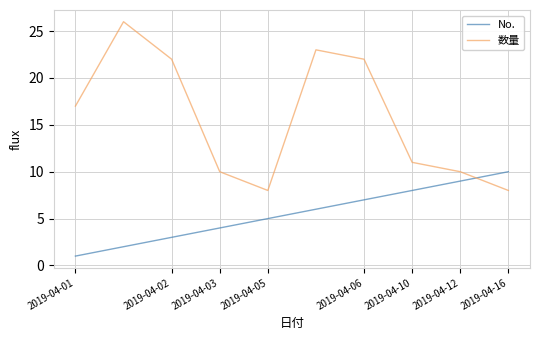

Reading left to right, extract all data points from this chart.

No.: 1	2	3	4	5	6	7	8	9	10
数量: 17	26	22	10	8	23	22	11	10	8